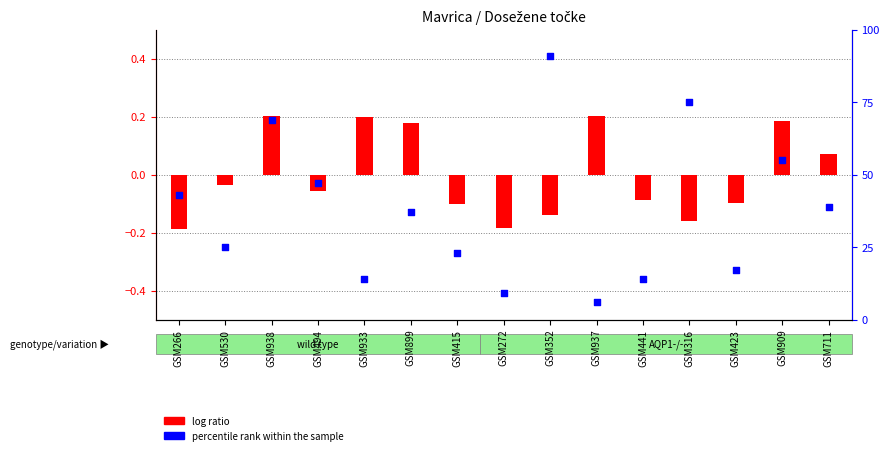

At how many categories does at least one series exceed 77?

1